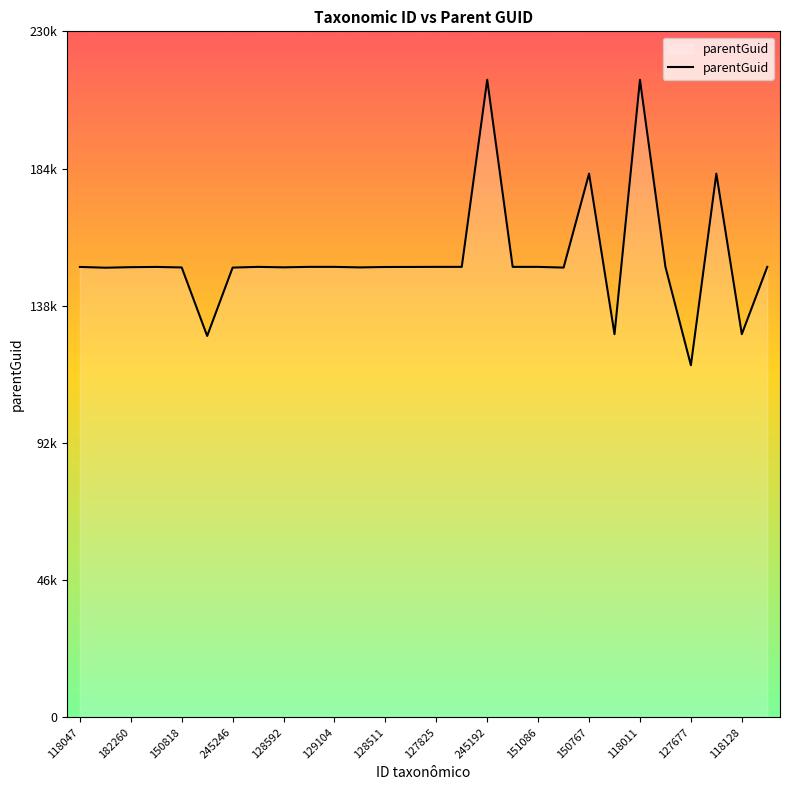

Is this an area chart (filled region under the line)?

Yes